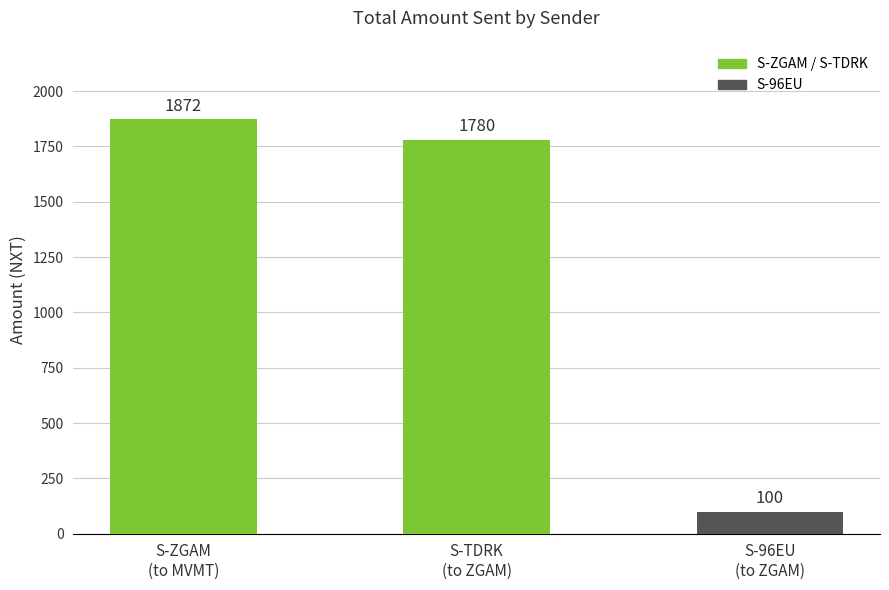

How many bars are there in total?

3